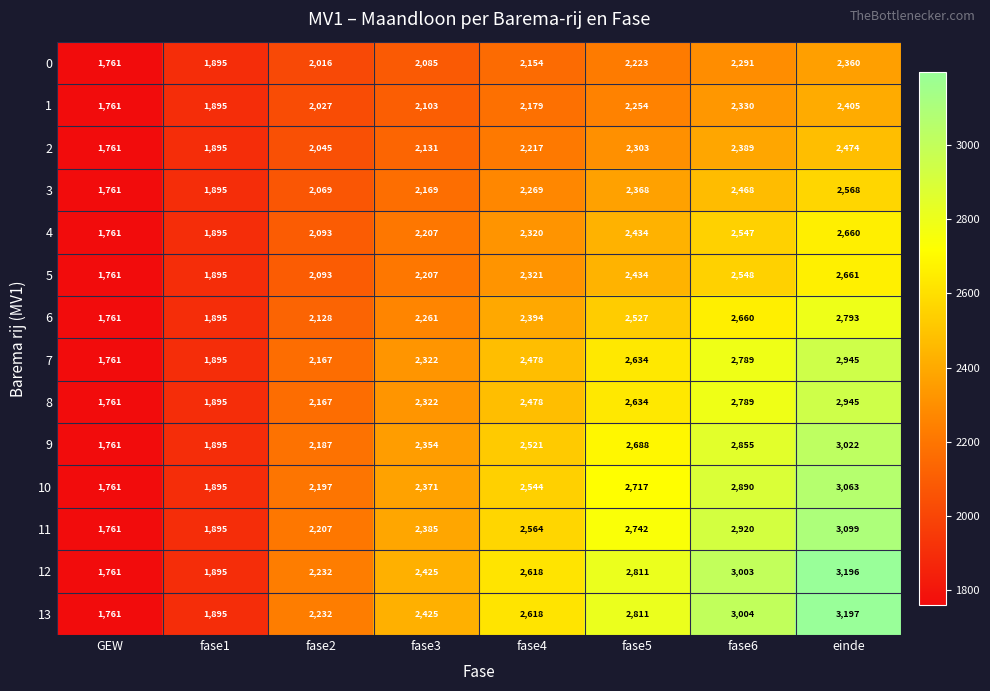

How many 6 values are between 2128 and 2660?

5